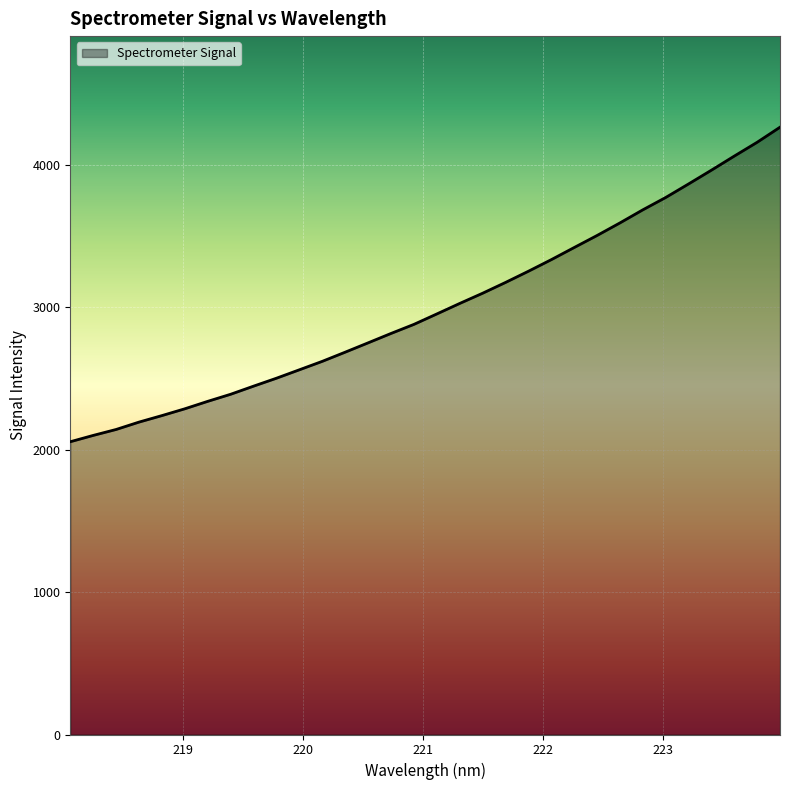

What is the minimum value shown in the chart?

2055.6